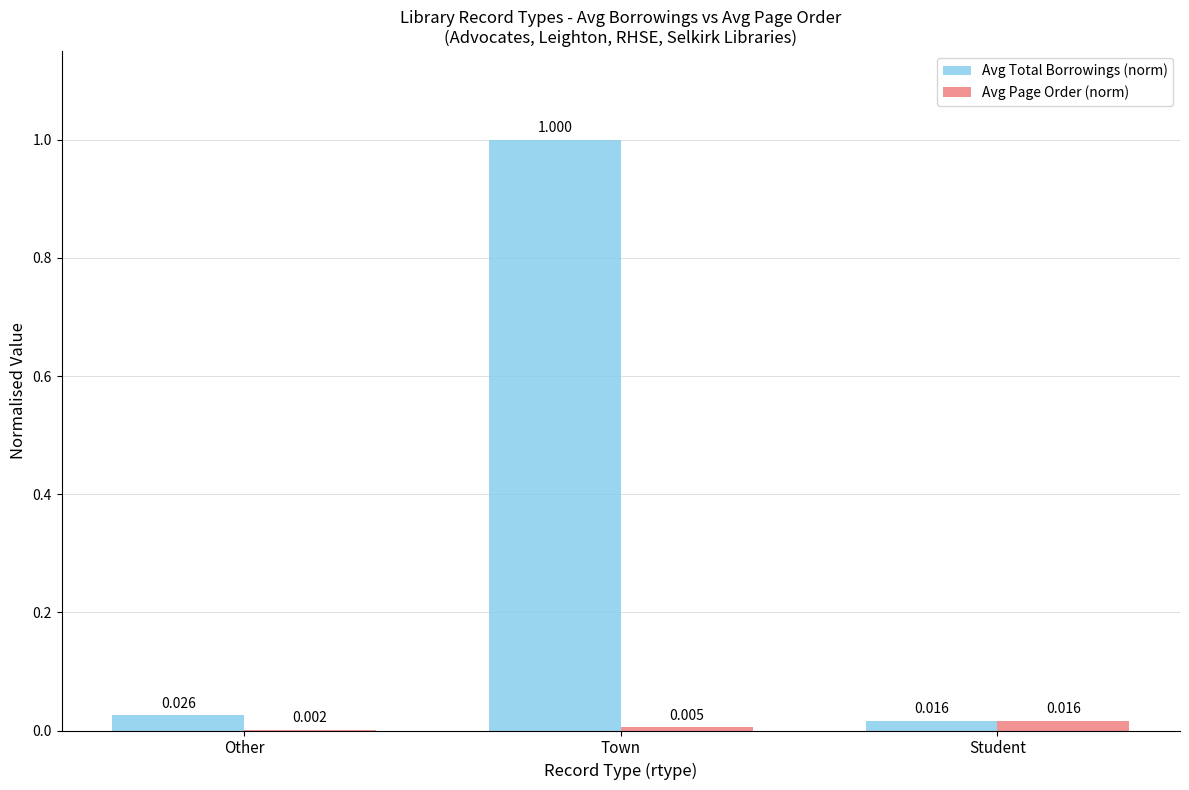

Which series has the largest total across all categories?

Avg Total Borrowings (norm)